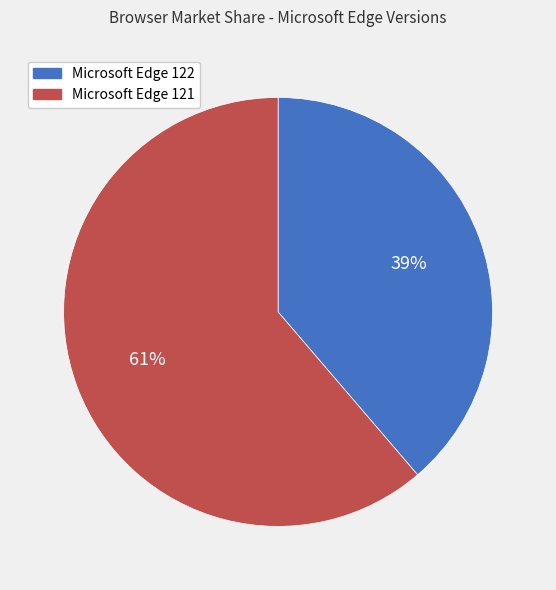

Which category has the biggest portion of the pie?

Microsoft Edge 121